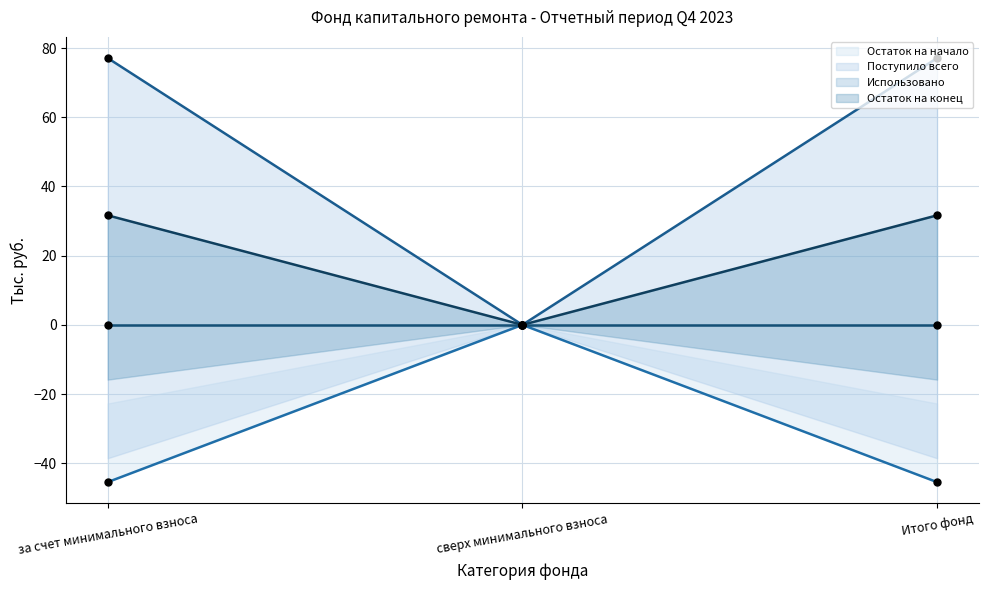

Which series reaches the maximum Y coordinate?

Поступило всего